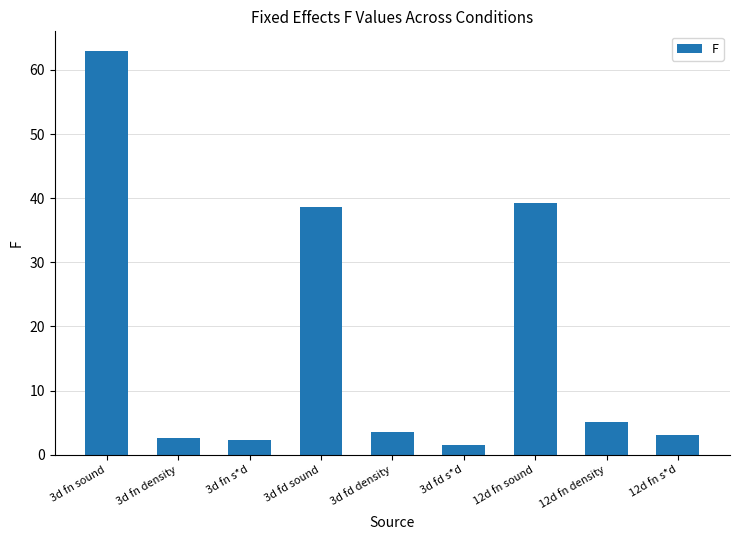

What is the sum of the values at 12d fn s*d and 12d fn sound?

42.3